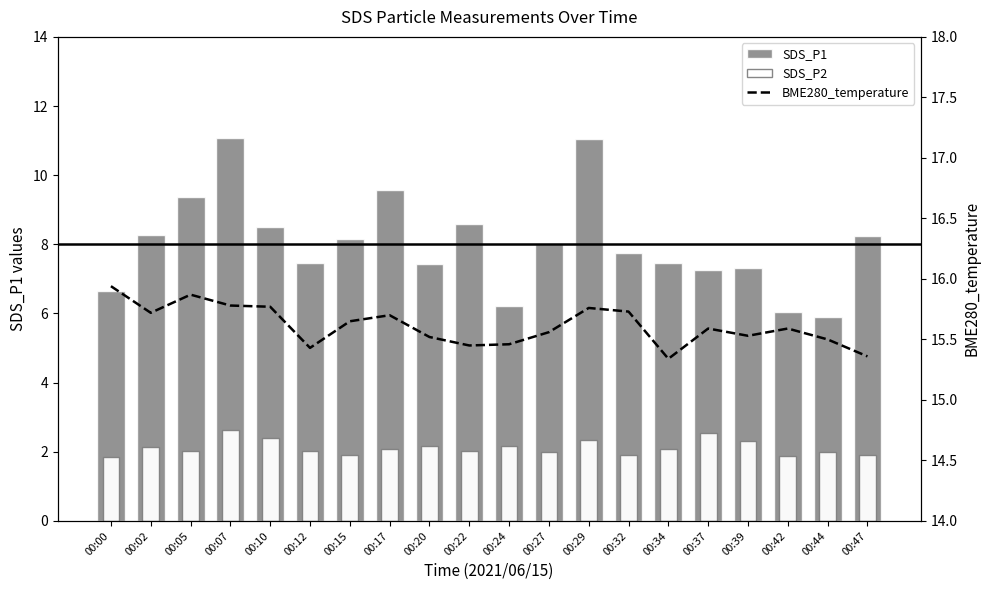

Rank the series at 00:12 from highest to lowest value.

BME280_temperature, SDS_P1, SDS_P2